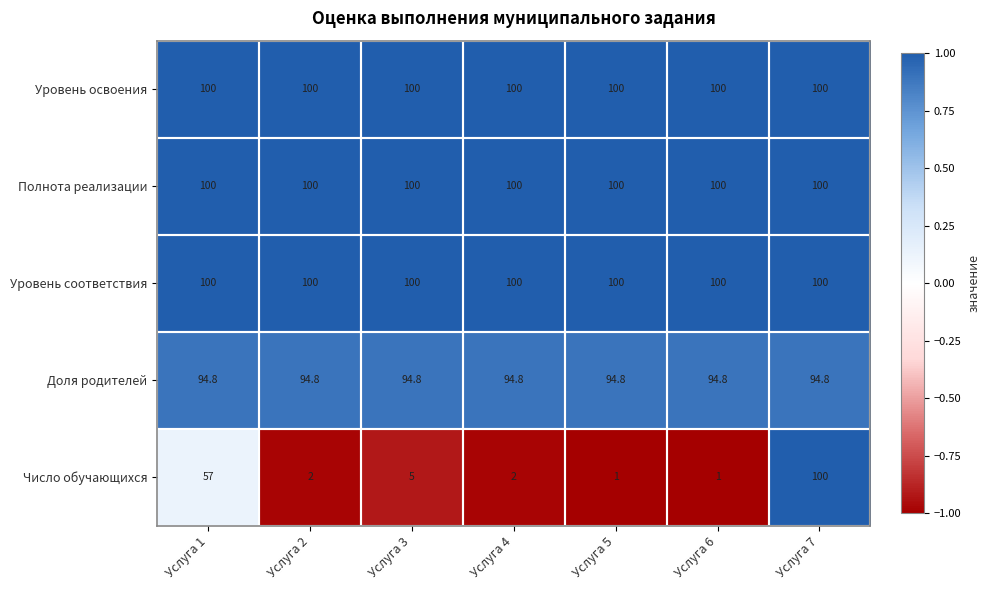

Which series has the largest range (max minus min)?

Число обучающихся